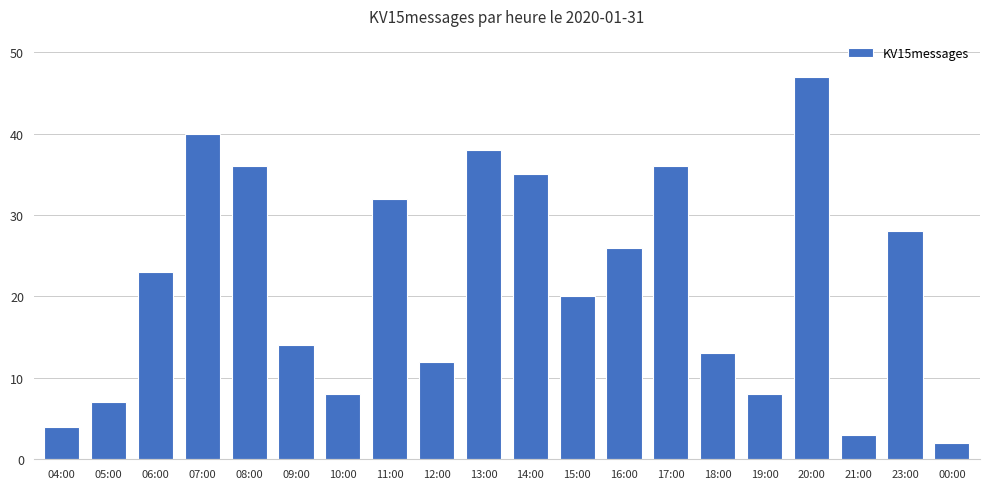

True or false: the data shows 24 at 09:00.

False